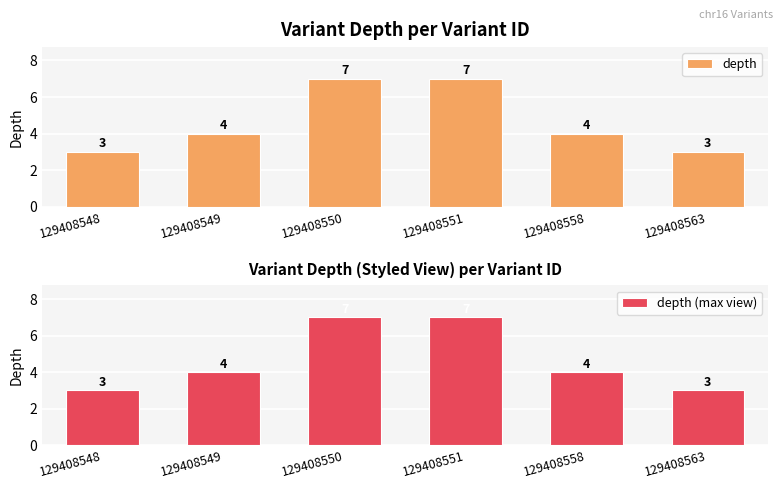

What is the highest value of the depth (max view) series?

7